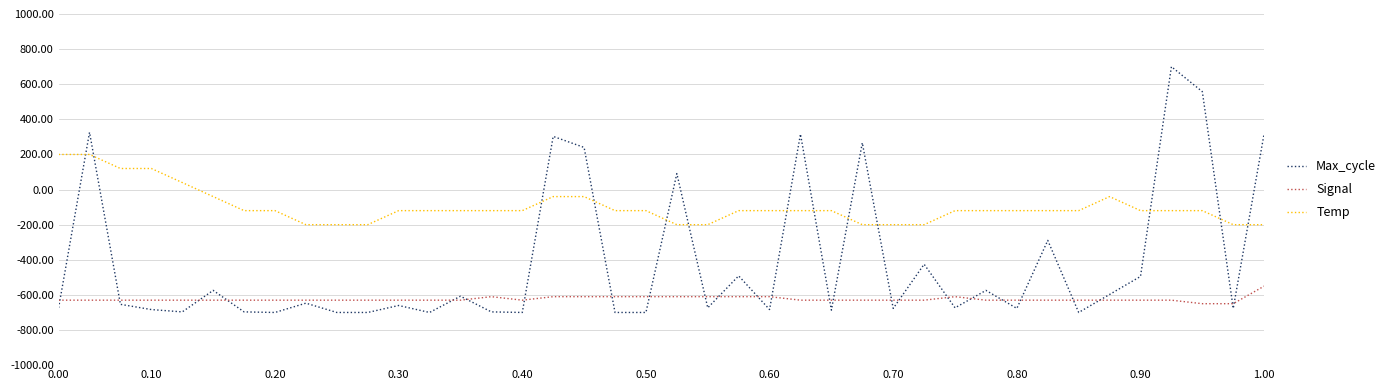

True or false: Temp and Max_cycle intersect in this chart.

True